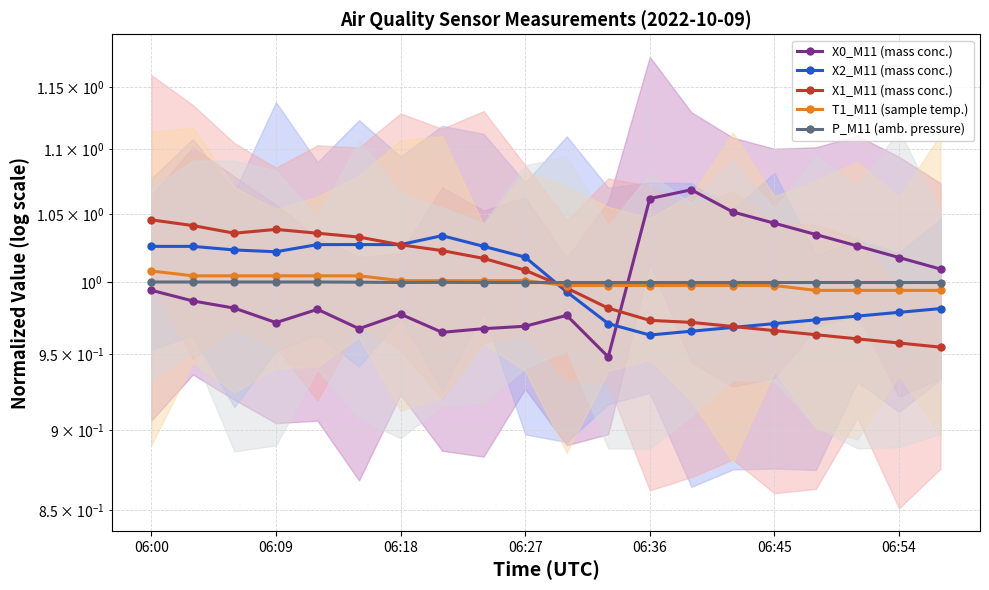

What are all the series names shown in the legend?

X0_M11 (mass conc.), X2_M11 (mass conc.), X1_M11 (mass conc.), T1_M11 (sample temp.), P_M11 (amb. pressure)